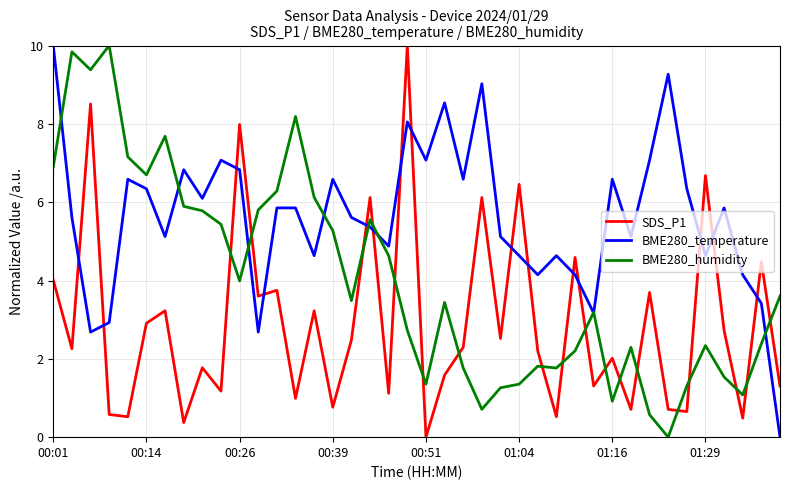

Which series has the largest total across all categories?

BME280_temperature